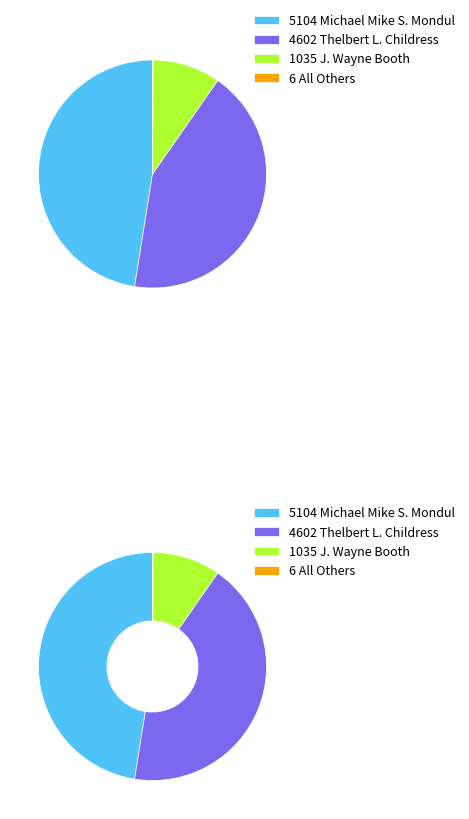

Count the number of slices in the pie.

4